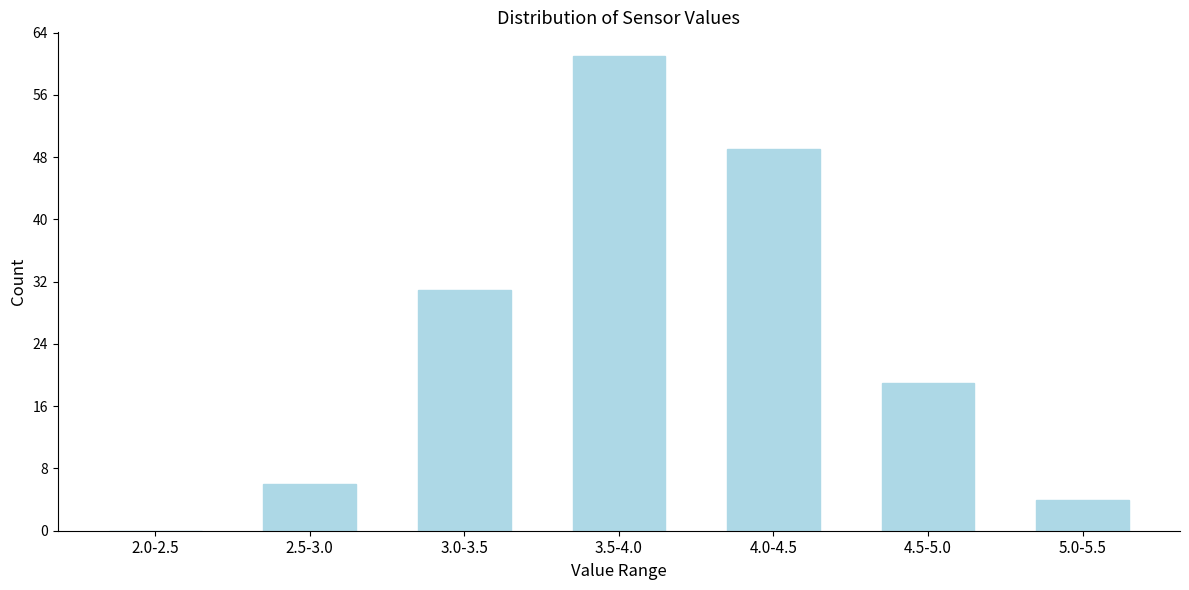

Reading left to right, what are all the values shown in this chart?

2.0-2.5=0	2.5-3.0=6	3.0-3.5=31	3.5-4.0=61	4.0-4.5=49	4.5-5.0=19	5.0-5.5=4